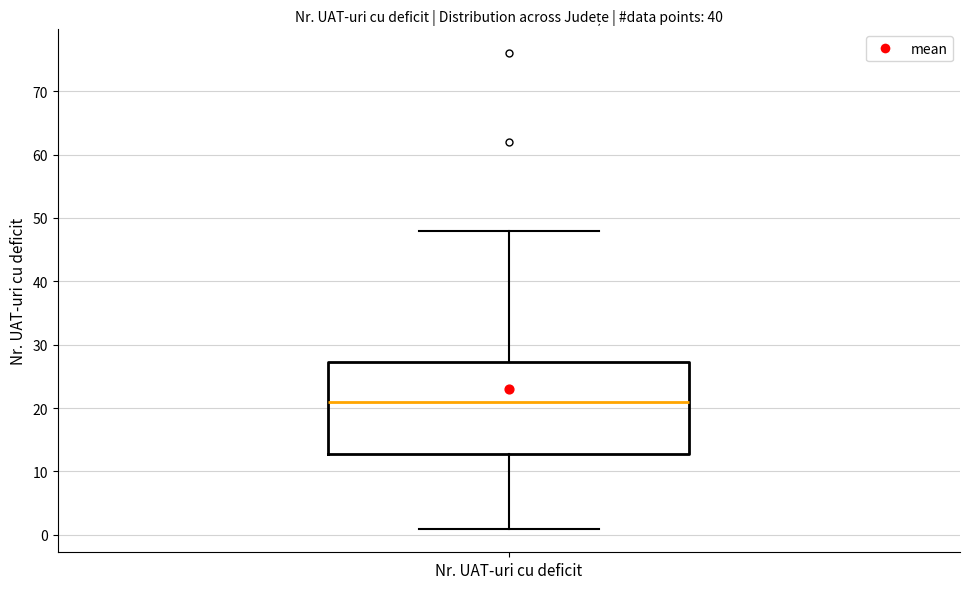

Read this box plot against the y-axis: the position of the median line, the range covered by the box, and the ends of both whiskers. The values are not printed on the chart, so give them approximately, as read against the axis.

median 21, box 13 to 27, whiskers 1 to 48